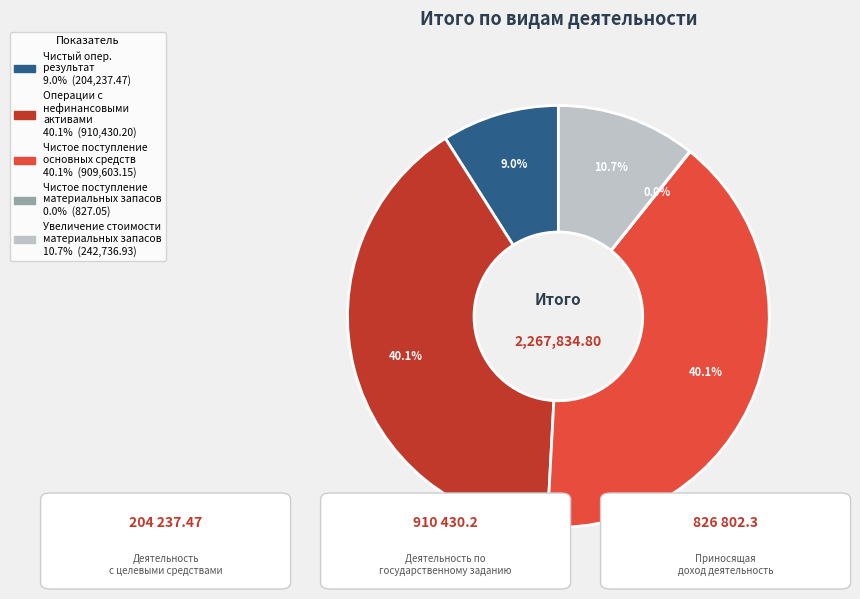

Is there any slice that represents more than half of the pie?

No